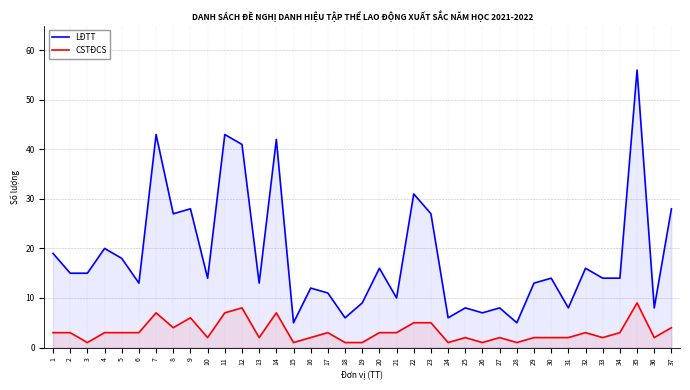

Is it true that CSTĐCS equals 2 at 10?

True